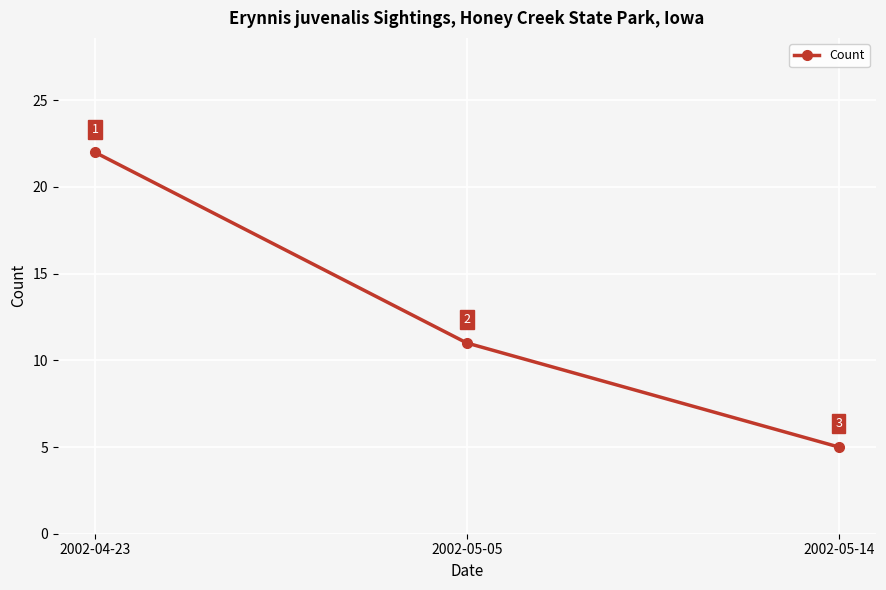

What is the ratio of the value at 2002-04-23 to the value at 2002-05-14?

4.4